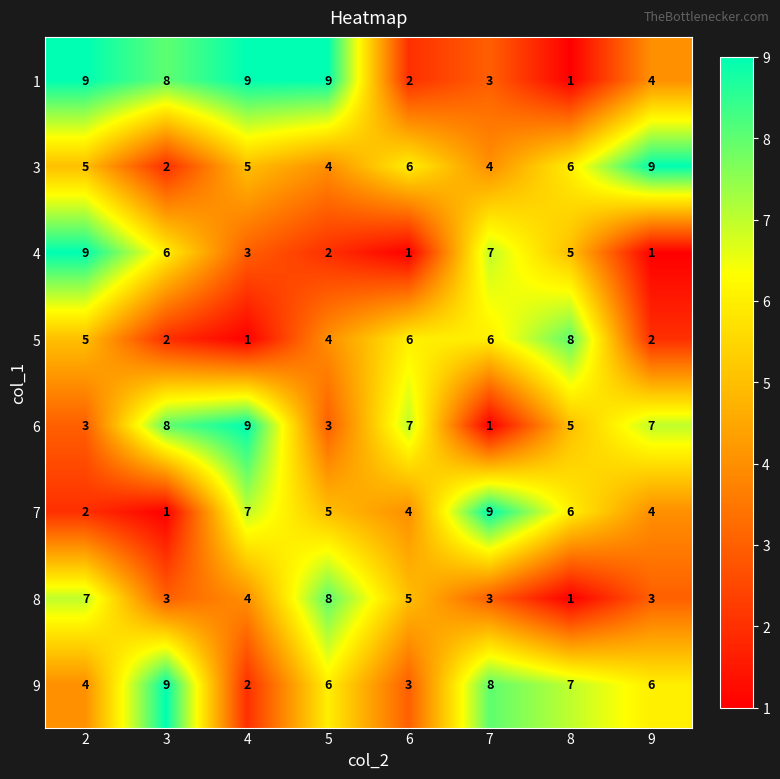

At which label does 3 reach its peak?

9